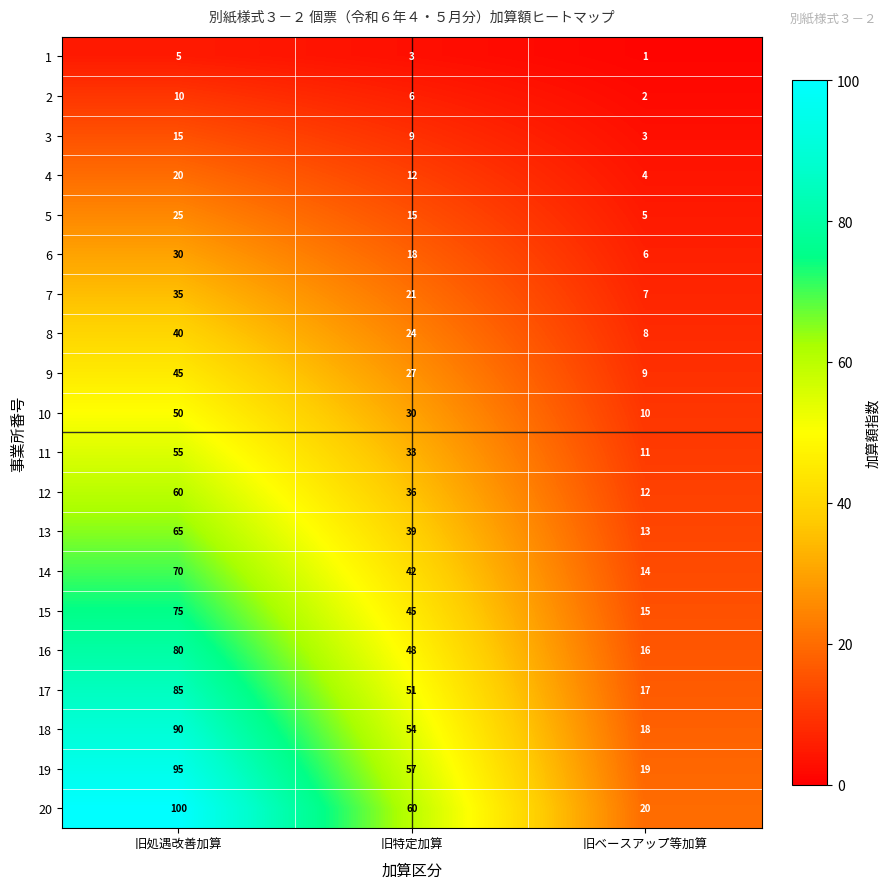

What is the sum of all 13 values?

117